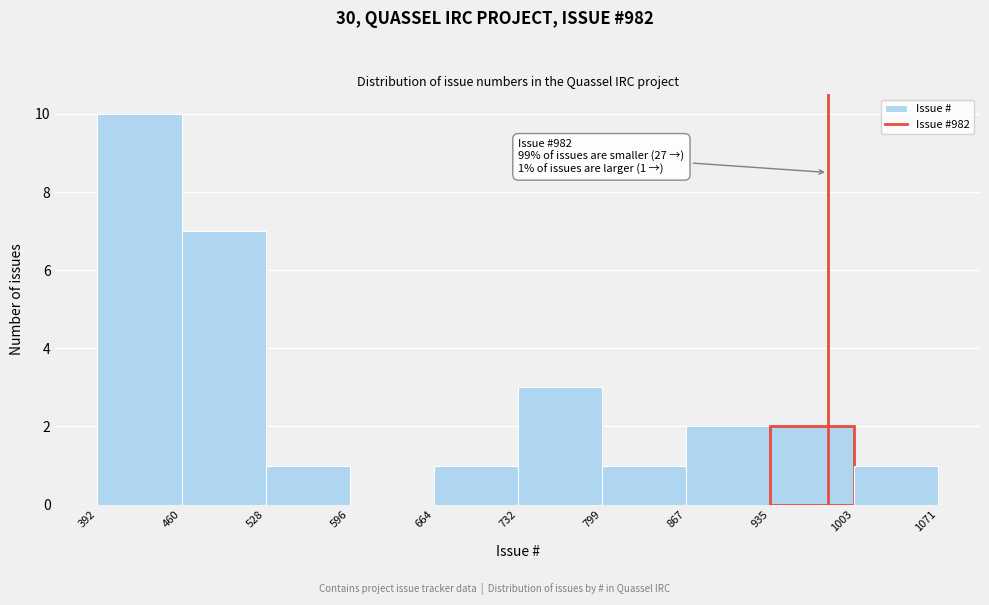

Which range on the x-axis has the tallest bar?

392 to 460